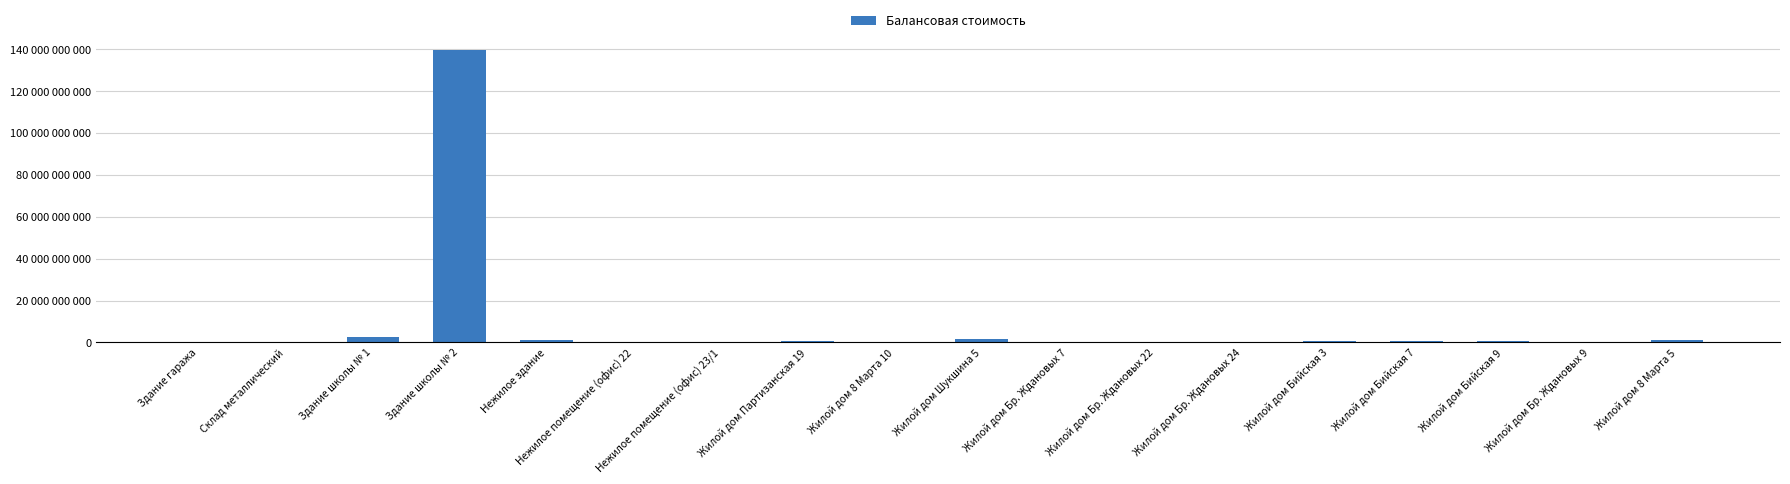

Is it true that the value at Жилой дом Партизанская 19 is 180463100?

False